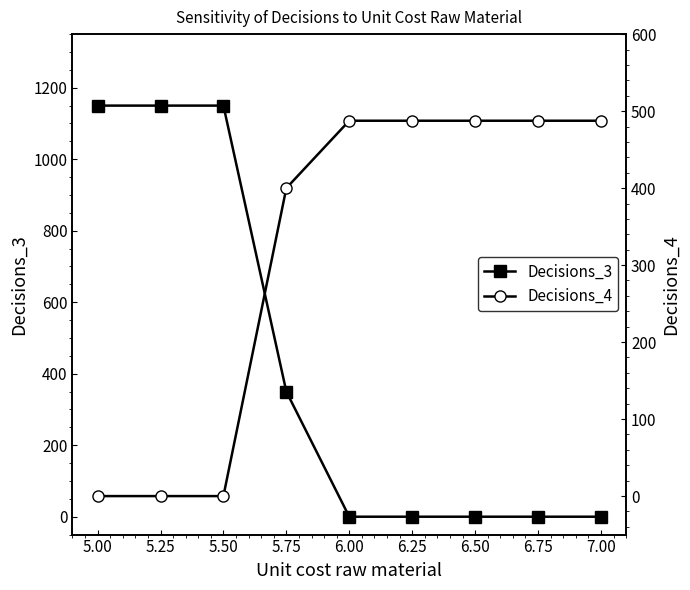

The value of Decisions_3 at 5.00 is 1150. True or false?

True